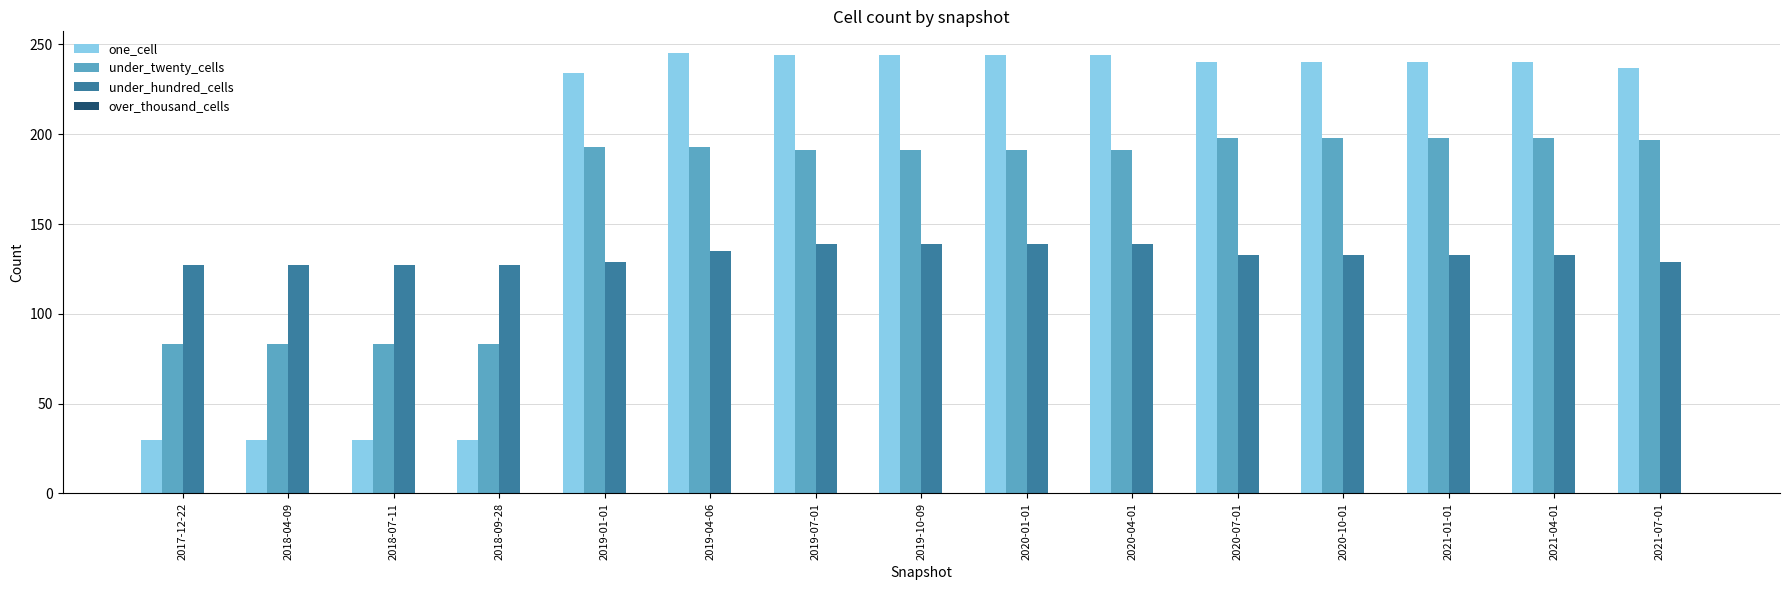

Read the under_hundred_cells value at 2018-04-09.

127